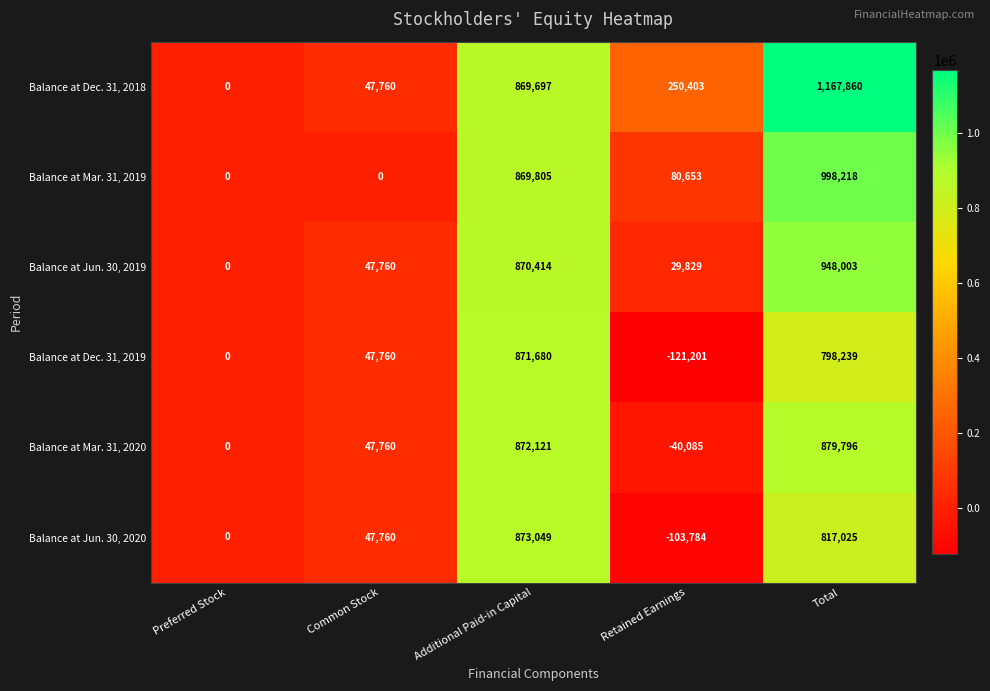

Reading right to left, transcribe all the data shown in this chart.

Balance at Dec. 31, 2018: Total=1167860	Retained Earnings=250403	Additional Paid-in Capital=869697	Common Stock=47760	Preferred Stock=0
Balance at Mar. 31, 2019: Total=998218	Retained Earnings=80653	Additional Paid-in Capital=869805	Common Stock=0	Preferred Stock=0
Balance at Jun. 30, 2019: Total=948003	Retained Earnings=29829	Additional Paid-in Capital=870414	Common Stock=47760	Preferred Stock=0
Balance at Dec. 31, 2019: Total=798239	Retained Earnings=-121201	Additional Paid-in Capital=871680	Common Stock=47760	Preferred Stock=0
Balance at Mar. 31, 2020: Total=879796	Retained Earnings=-40085	Additional Paid-in Capital=872121	Common Stock=47760	Preferred Stock=0
Balance at Jun. 30, 2020: Total=817025	Retained Earnings=-103784	Additional Paid-in Capital=873049	Common Stock=47760	Preferred Stock=0